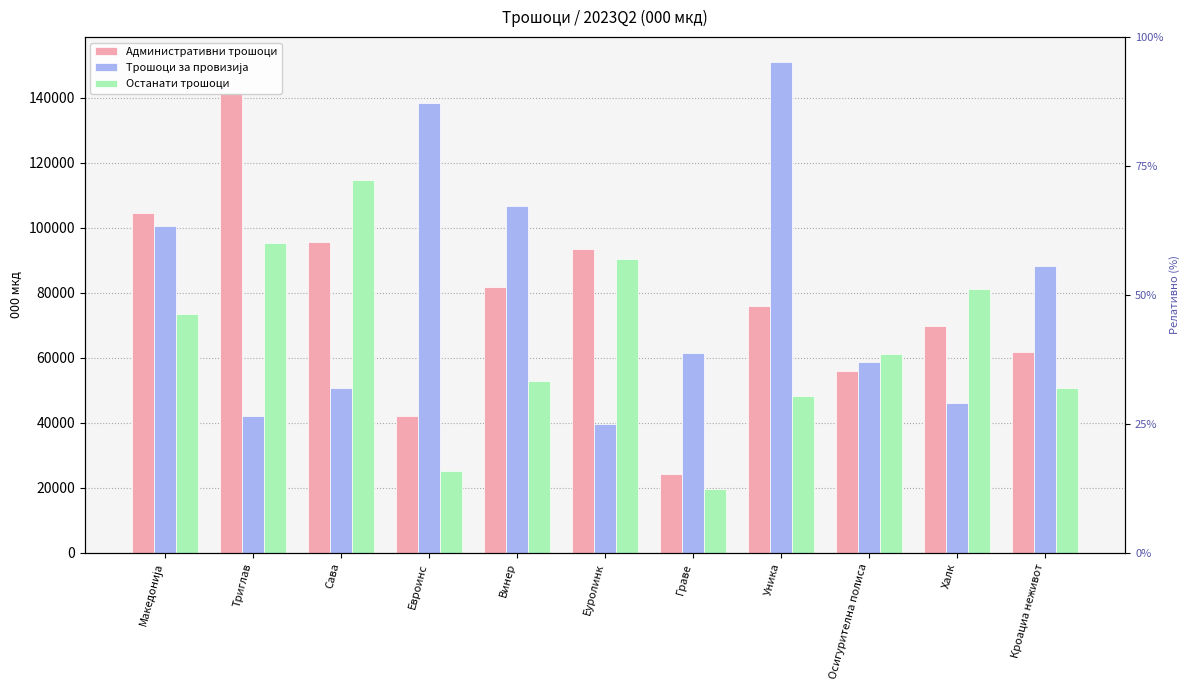

Where does the Административни трошоци series first go above 75827?

Македонија